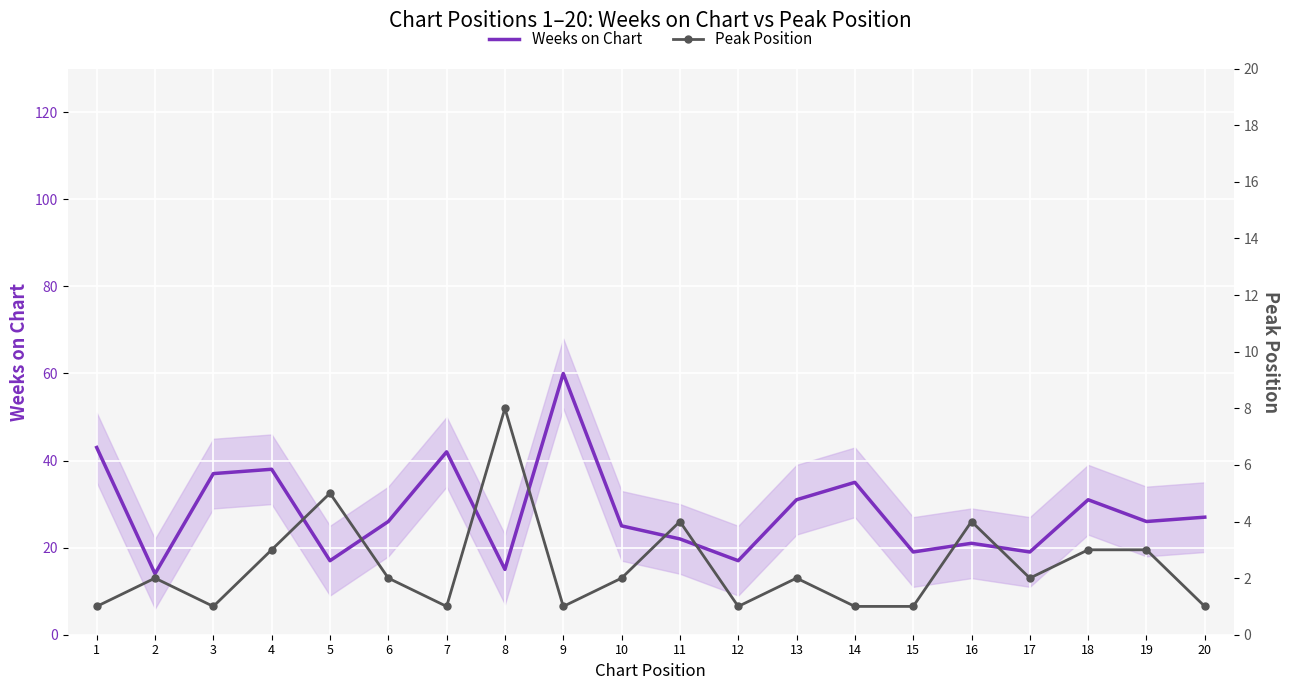

Between 14 and 9, which is larger?

9